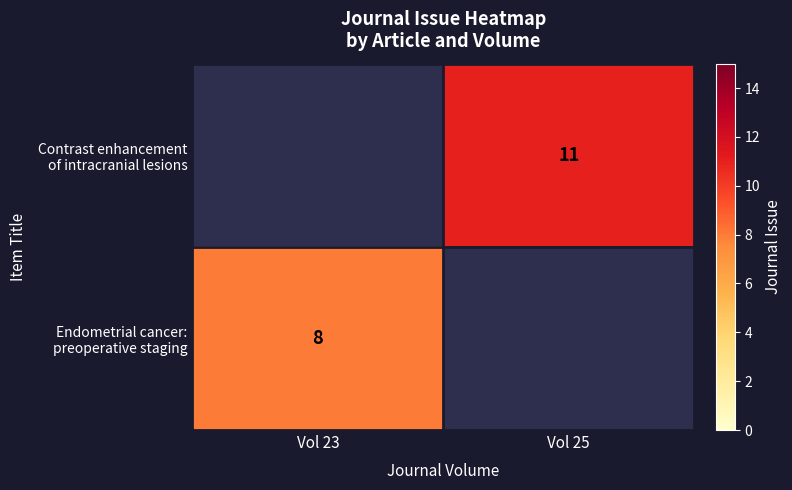

Rank the series by their average value, from lowest to highest.

Contrast enhancement of intracranial lesions, Endometrial cancer: preoperative staging